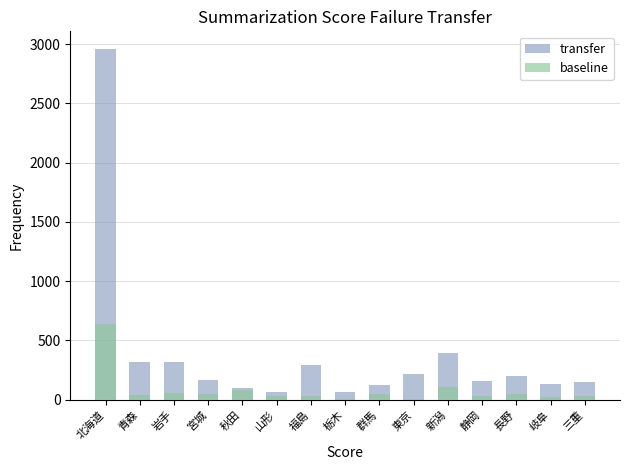

The transfer series shows 149 at 三重. True or false?

True